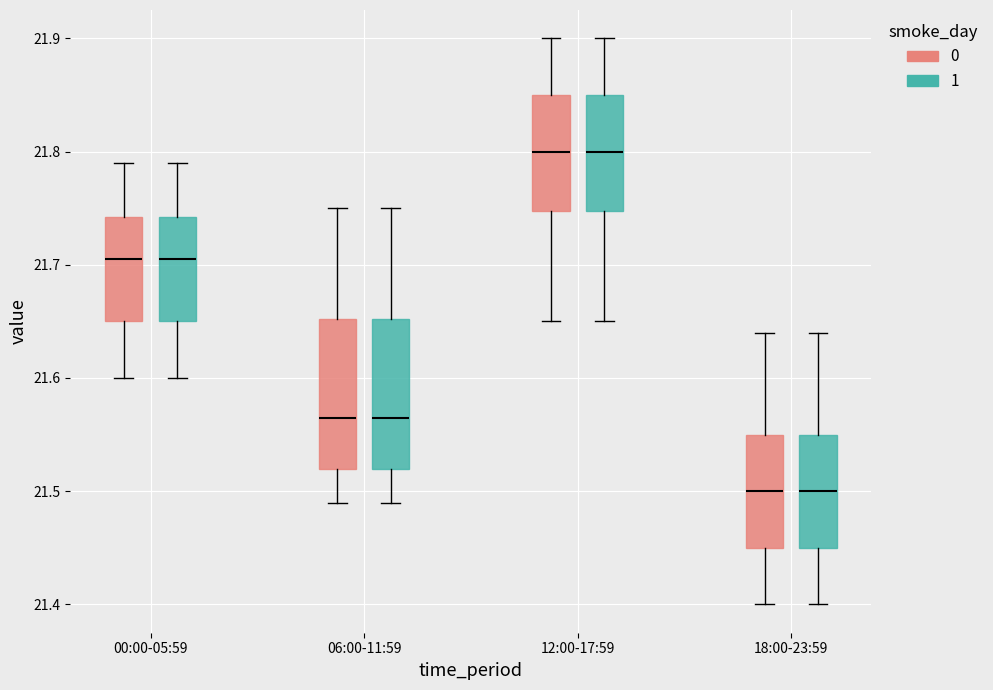

Where is the lower edge of the box for 12:00-17:59 (1) on the y-axis? The values are not printed on the chart, so give them approximately, as read against the axis.

21.75